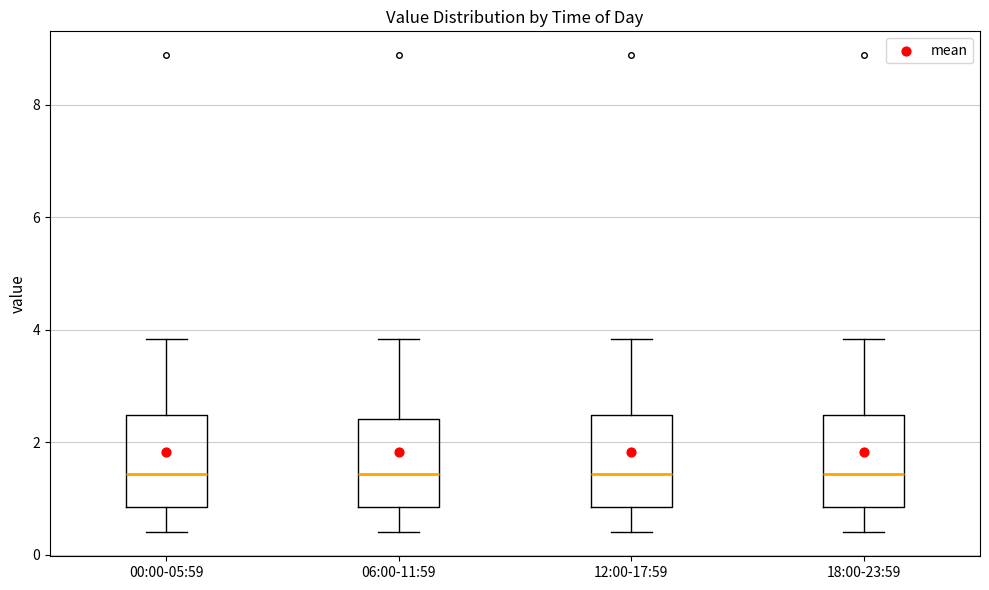

Reading left to right, transcribe this box plot: for each box, give where its median line is, the range the box spans, and where its two whiskers end, as read against the y-axis. The values are not printed on the chart, so give them approximately, as read against the axis.

00:00-05:59: median 1.4, box 0.8 to 2.4, whiskers 0.4 to 3.8
06:00-11:59: median 1.4, box 0.8 to 2.4, whiskers 0.4 to 3.8
12:00-17:59: median 1.4, box 0.8 to 2.4, whiskers 0.4 to 3.8
18:00-23:59: median 1.4, box 0.8 to 2.4, whiskers 0.4 to 3.8